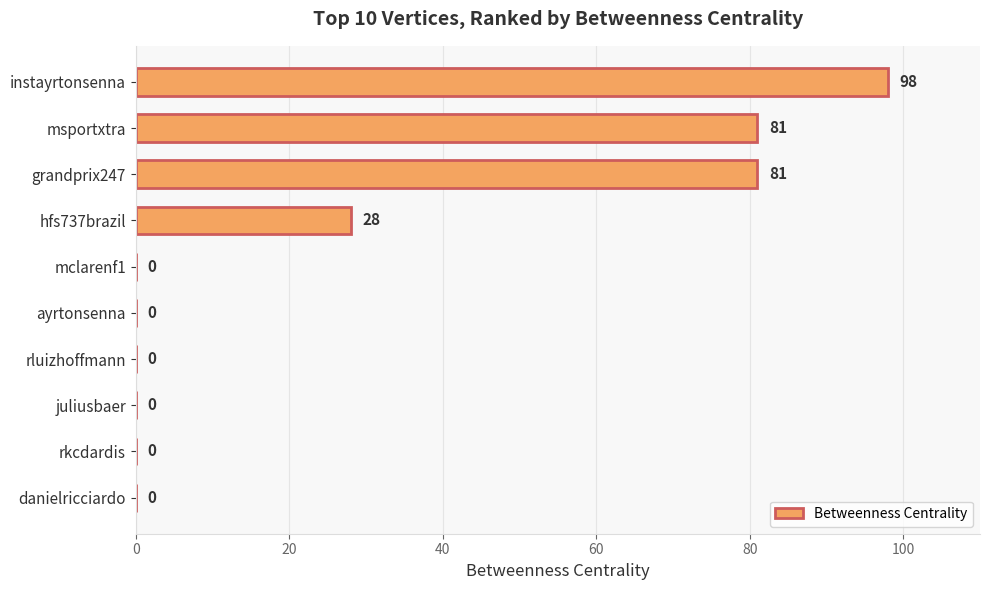

At which label is the value closest to 49?

hfs737brazil